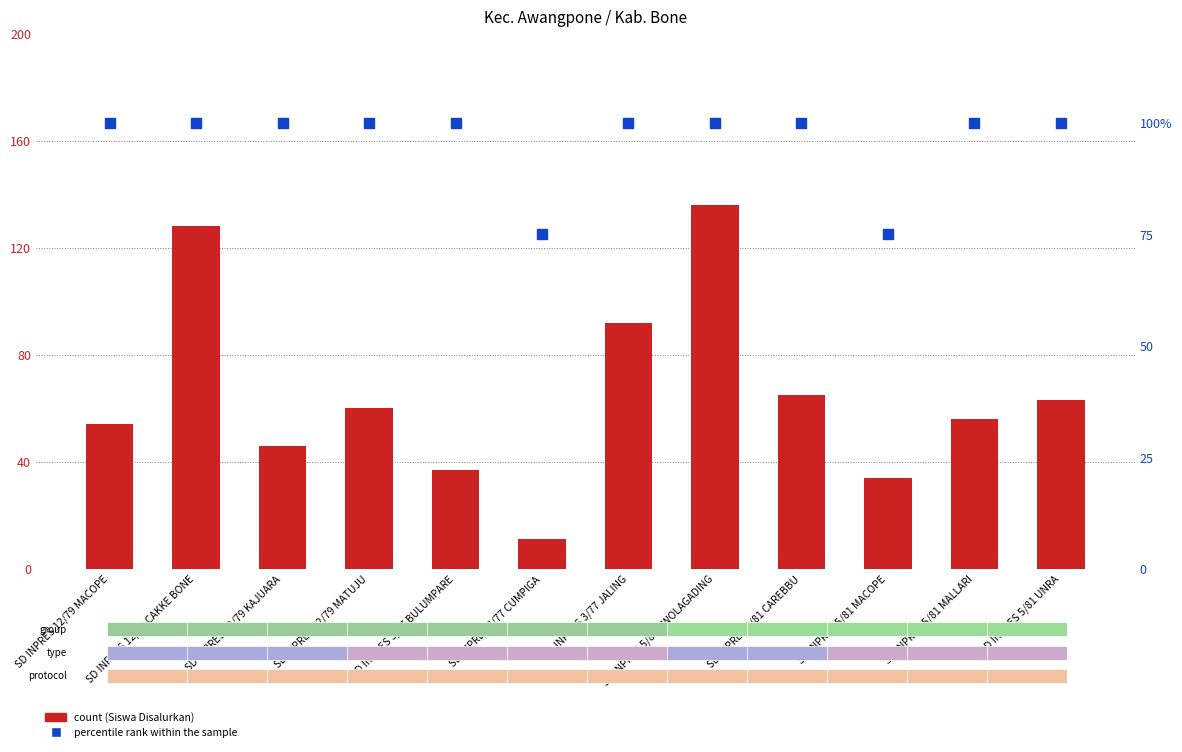

Which series reaches the maximum Y coordinate?

Disalurkan (Siswa)